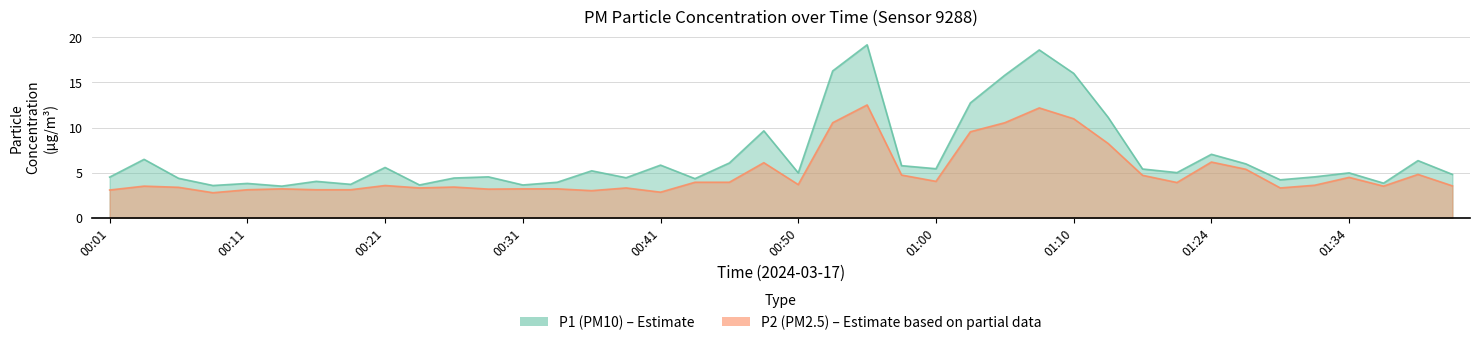

True or false: P1 and P2 intersect in this chart.

False